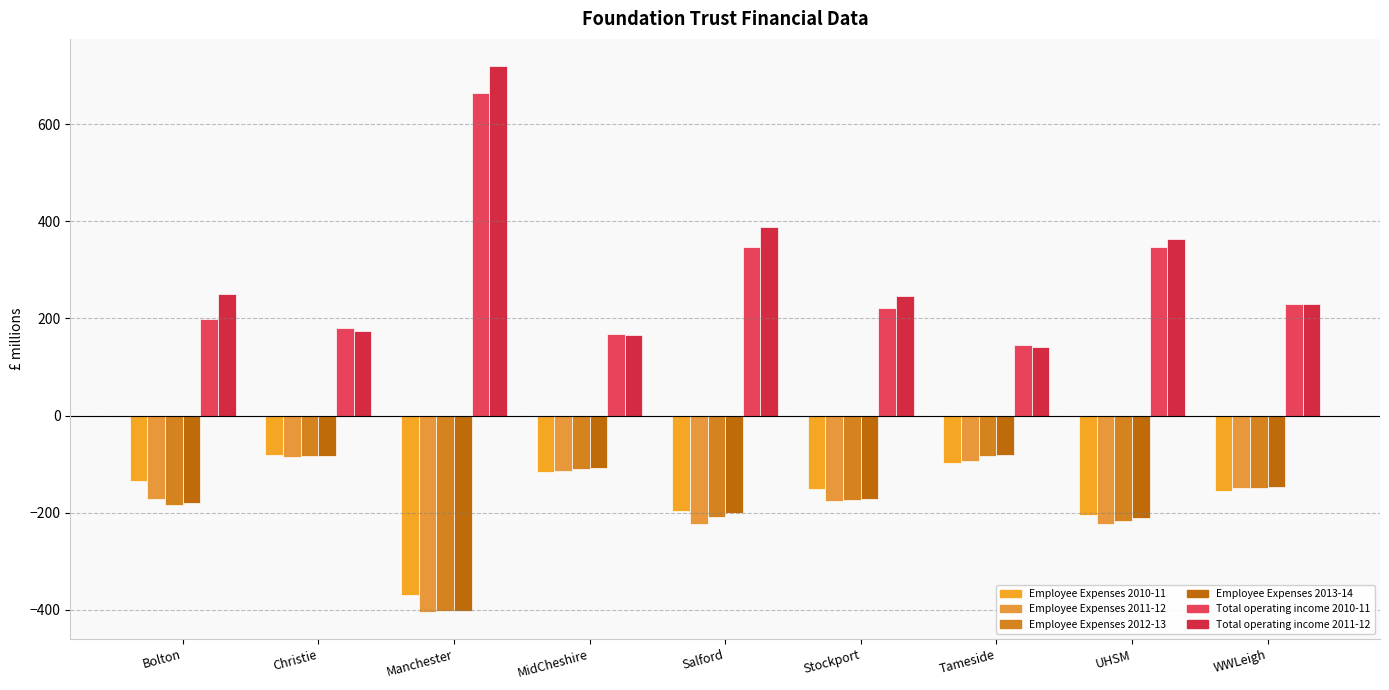

Rank the series at Bolton from lowest to highest value.

Employee Expenses 2012-13, Employee Expenses 2013-14, Employee Expenses 2011-12, Employee Expenses 2010-11, Total operating income 2010-11, Total operating income 2011-12